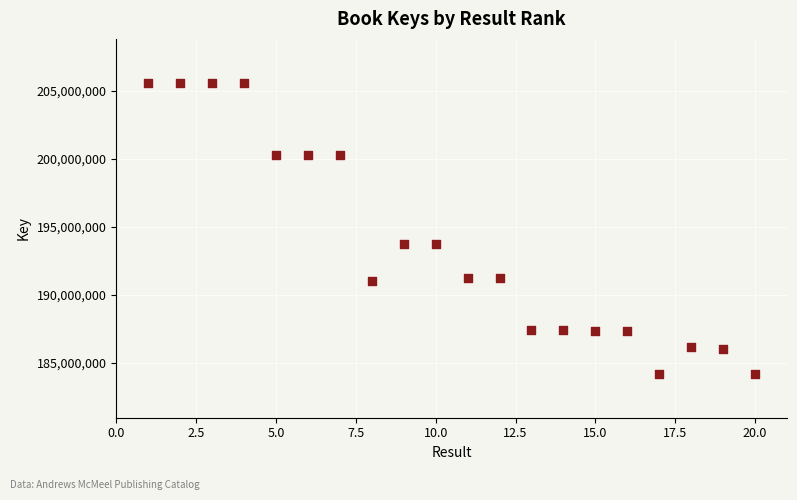

What is the range of X values (max minus min)?

19